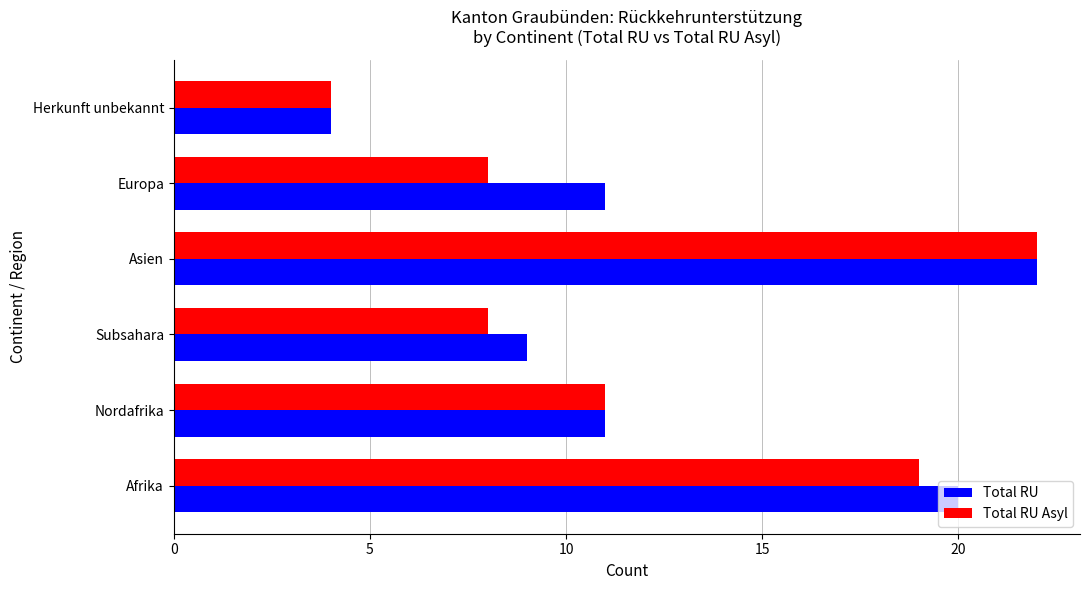

At which category is the sum across all series the highest?

Asien